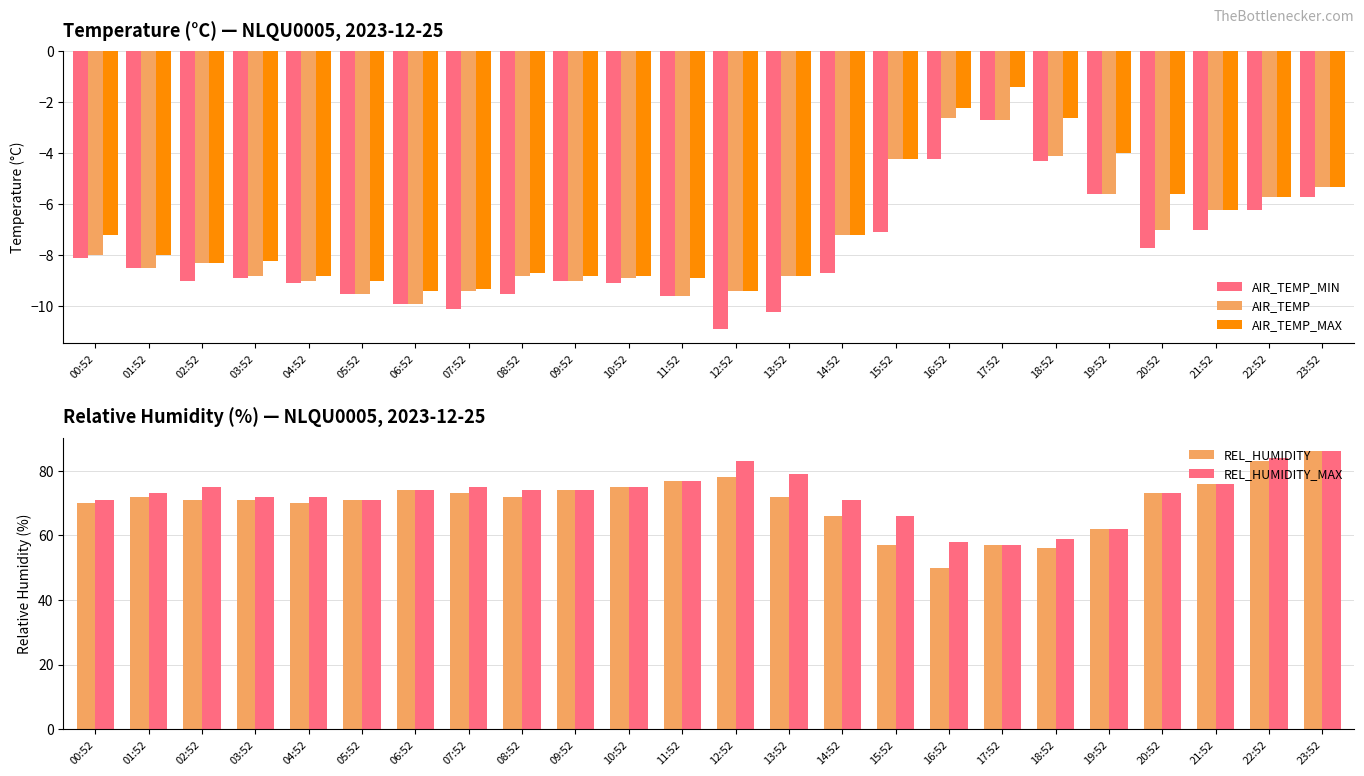

Which label corresponds to the largest value in the chart?

23:52